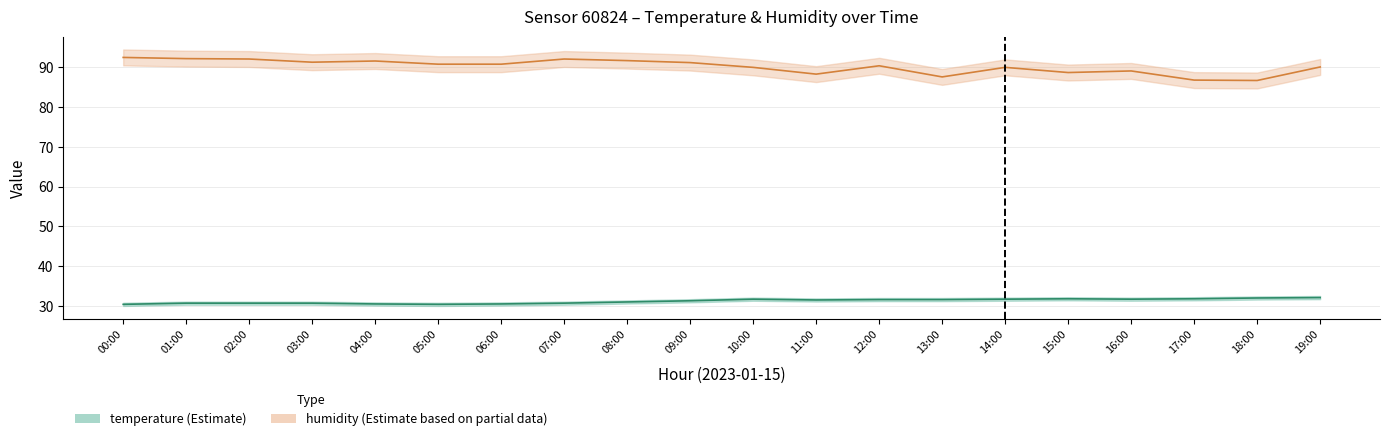

True or false: temperature has more than 2 interior local peaks.

False